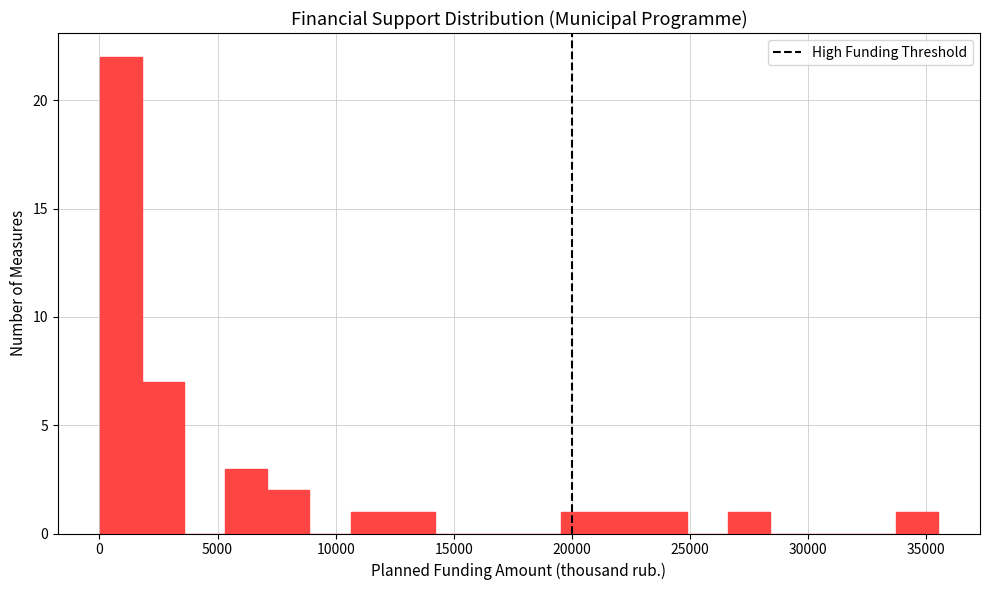

Around what value on the x-axis is the tallest bar? Give the approximate position of its centre, as read against the axis.

1000